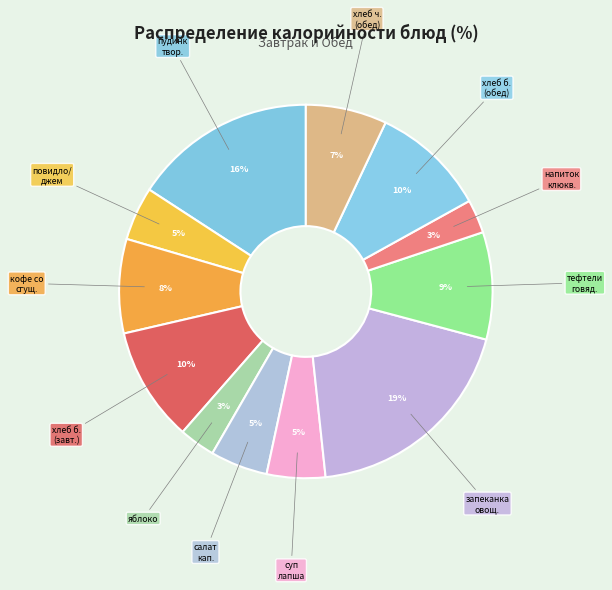

True or false: пудинк твор. accounts for 16% of the total.

True